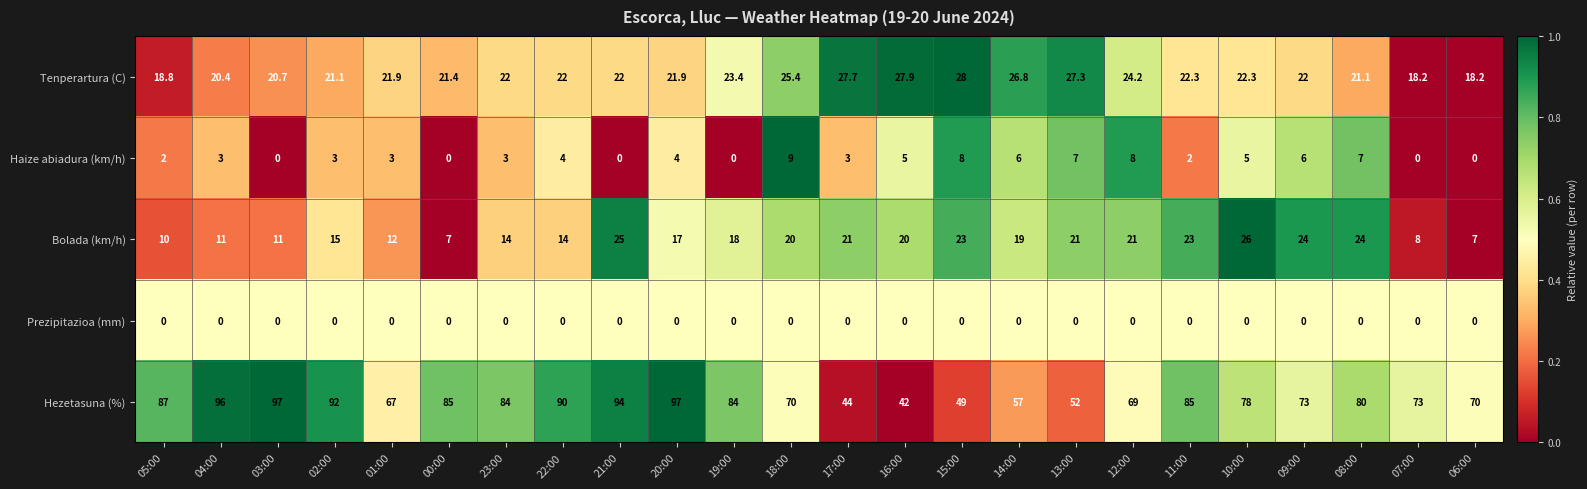

The Bolada (km/h) series shows 20.0 at 16:00. True or false?

True